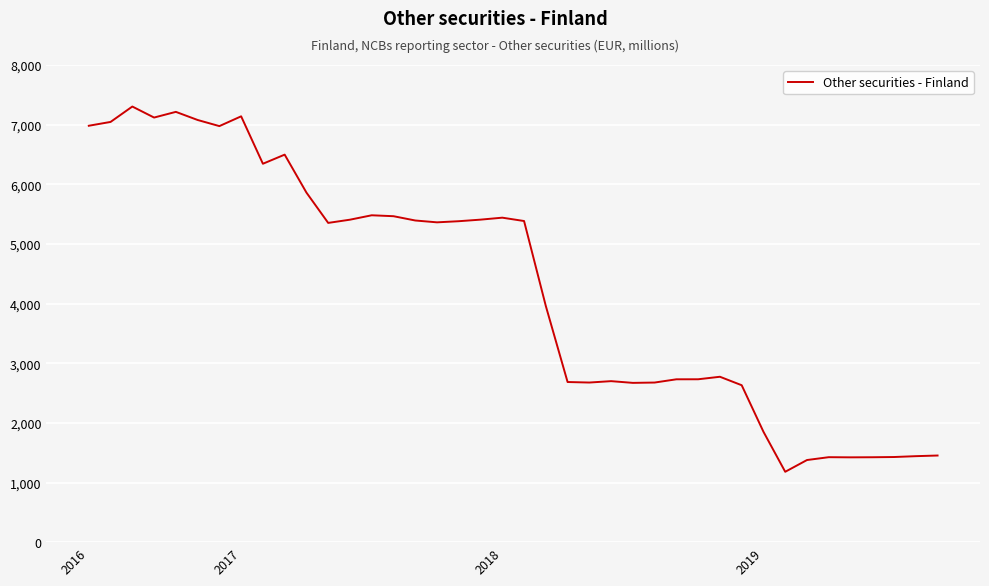

What is the difference between the maximum and minimum values?

6123.8